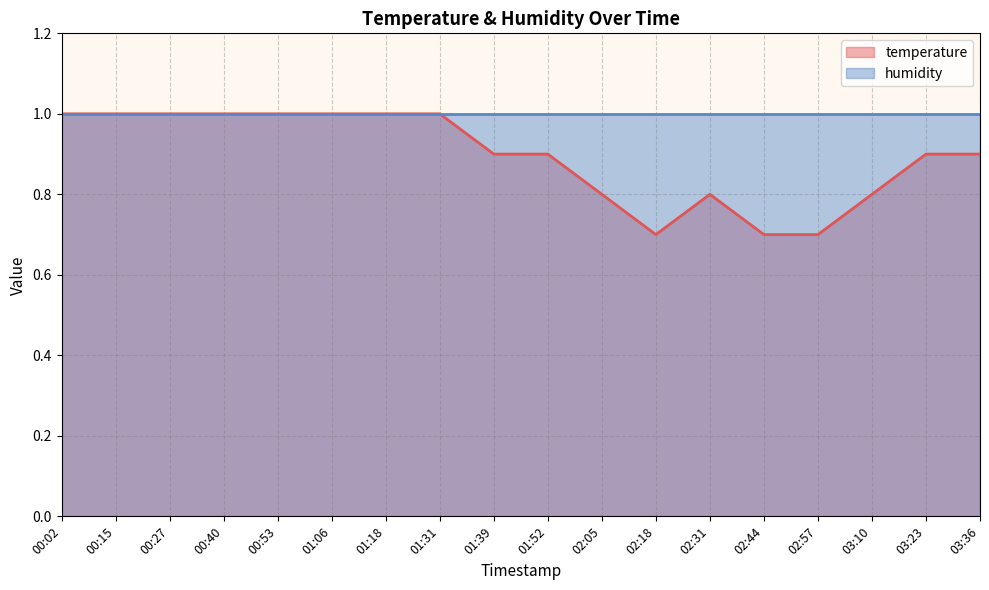

List the labels in order of value, largest first.

00:02, 00:15, 00:27, 00:40, 00:53, 01:06, 01:18, 01:31, 01:39, 01:52, 03:23, 03:36, 02:05, 02:31, 03:10, 02:18, 02:44, 02:57